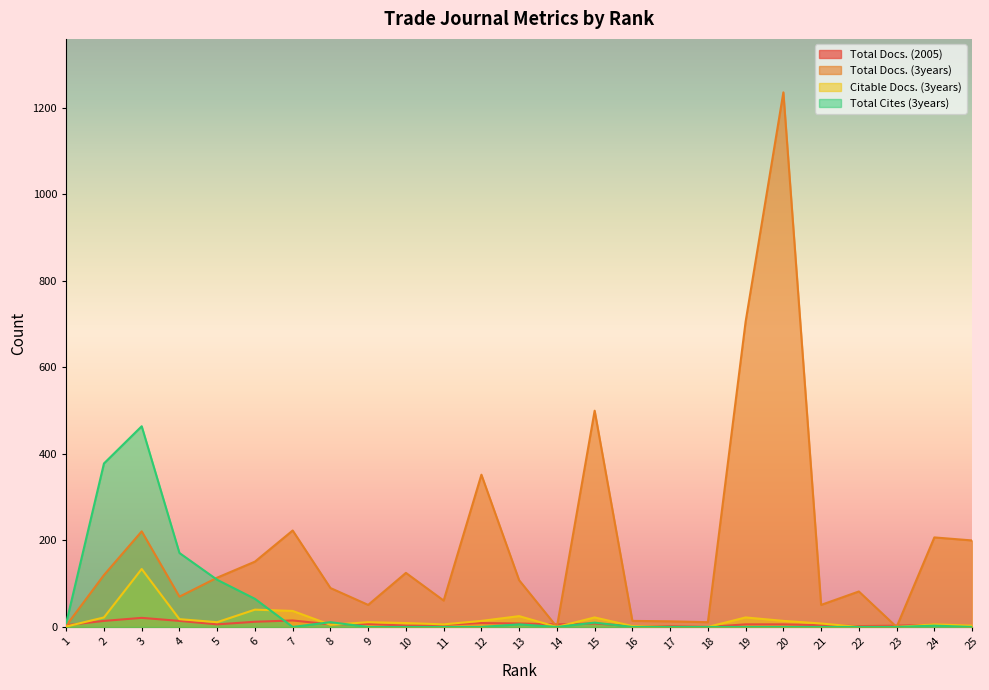

How many lines are shown in the chart?

4